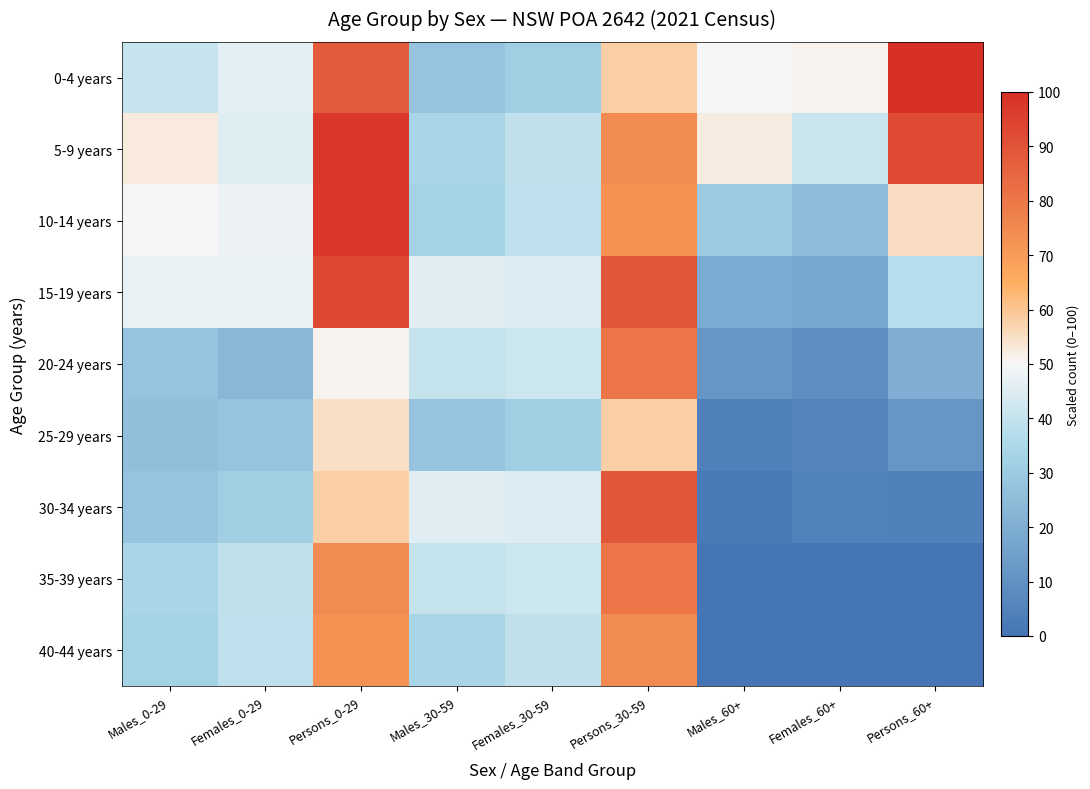

What is the total value across all series at Persons_60+?

321.3